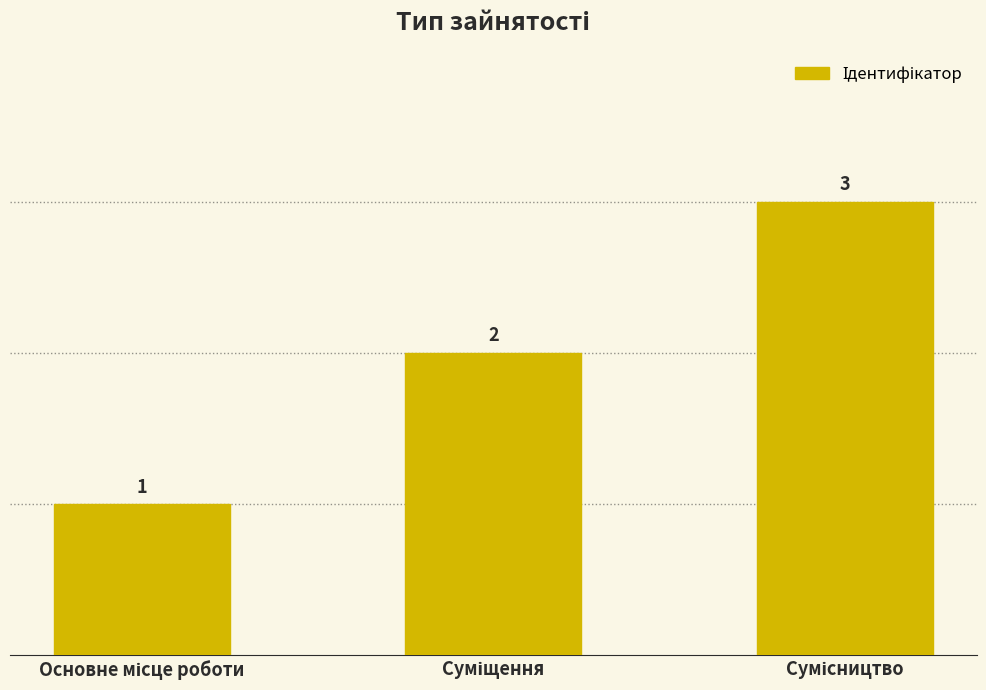

What is the maximum value shown in the chart?

3